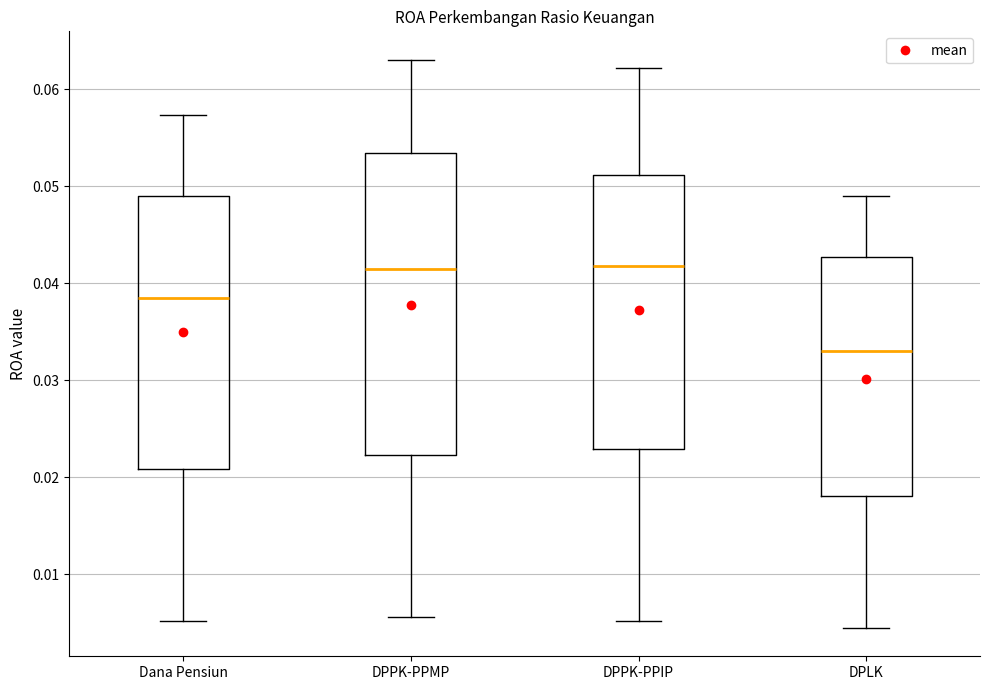

Reading left to right, read every box against the y-axis: the position of its median line, the range the box covers, and the ends of its whiskers. The values are not printed on the chart, so give them approximately, as read against the axis.

Dana Pensiun: median 0.039, box 0.021 to 0.049, whiskers 0.005 to 0.057
DPPK-PPMP: median 0.042, box 0.022 to 0.053, whiskers 0.006 to 0.063
DPPK-PPIP: median 0.042, box 0.023 to 0.051, whiskers 0.005 to 0.062
DPLK: median 0.033, box 0.018 to 0.043, whiskers 0.004 to 0.049